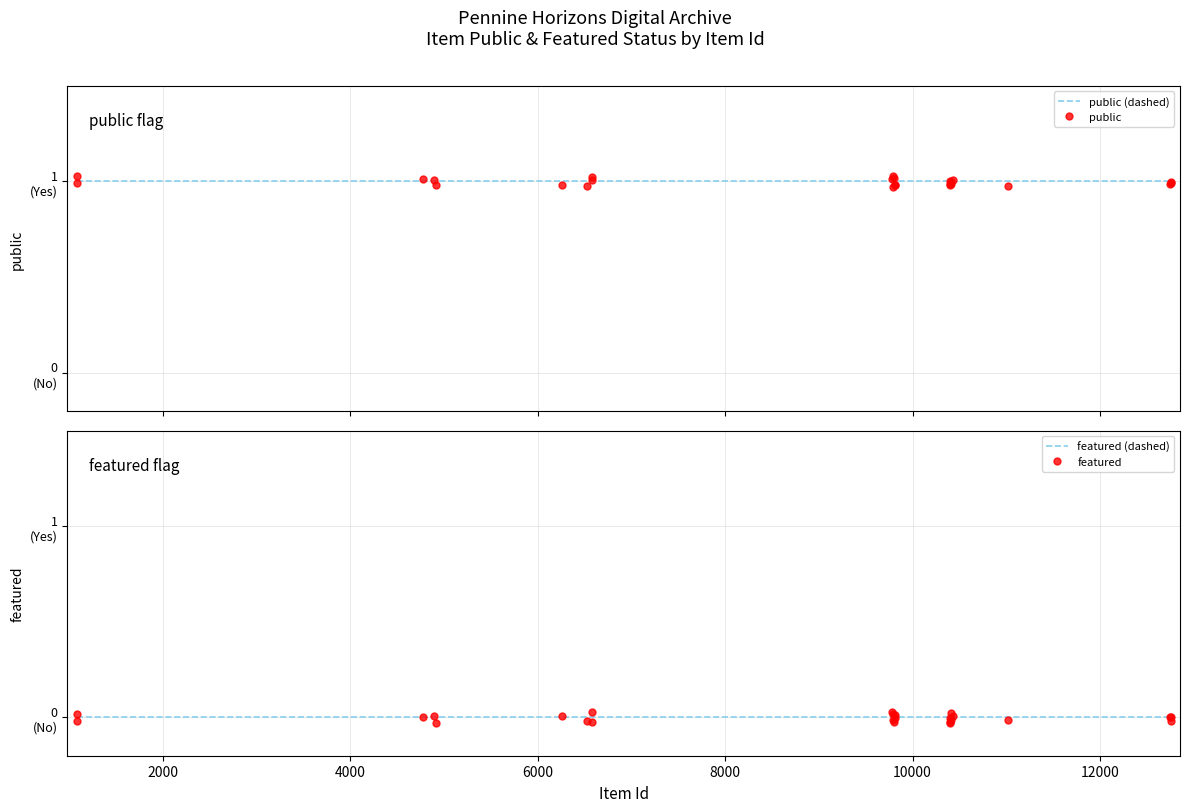

How many values in the featured series are below 0?

13